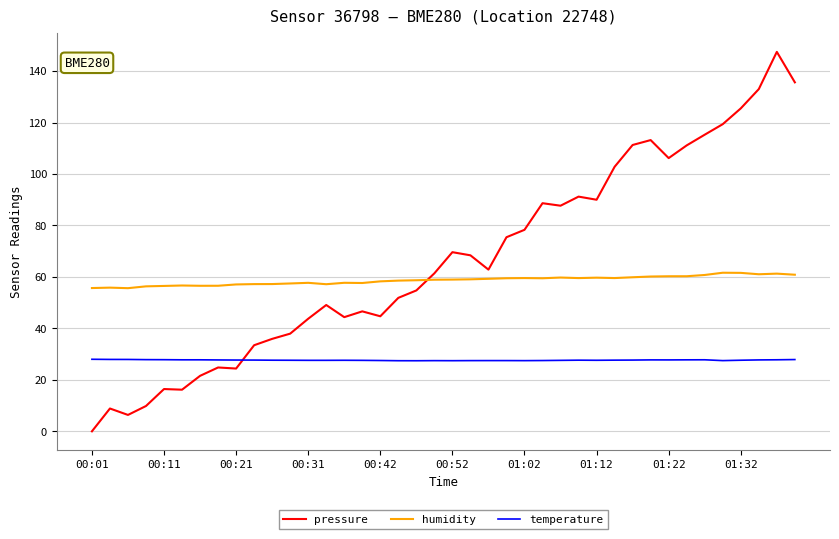

List the series in order of their overall mean, lowest first.

temperature, humidity, pressure